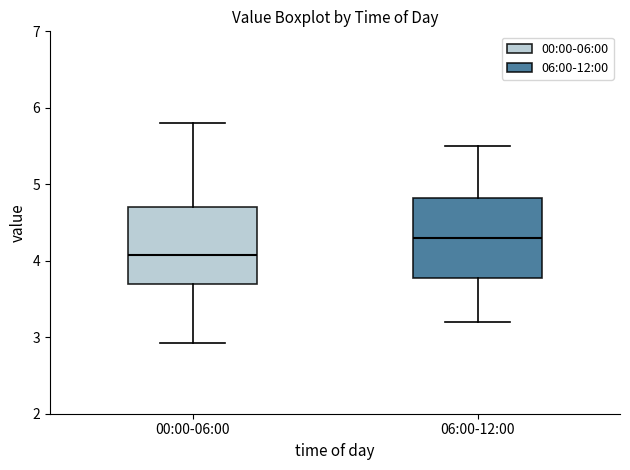

Reading left to right, read every box against the y-axis: the position of its median line, the range the box covers, and the ends of its whiskers. The values are not printed on the chart, so give them approximately, as read against the axis.

00:00-06:00: median 4.1, box 3.7 to 4.7, whiskers 2.9 to 5.8
06:00-12:00: median 4.3, box 3.8 to 4.8, whiskers 3.2 to 5.5